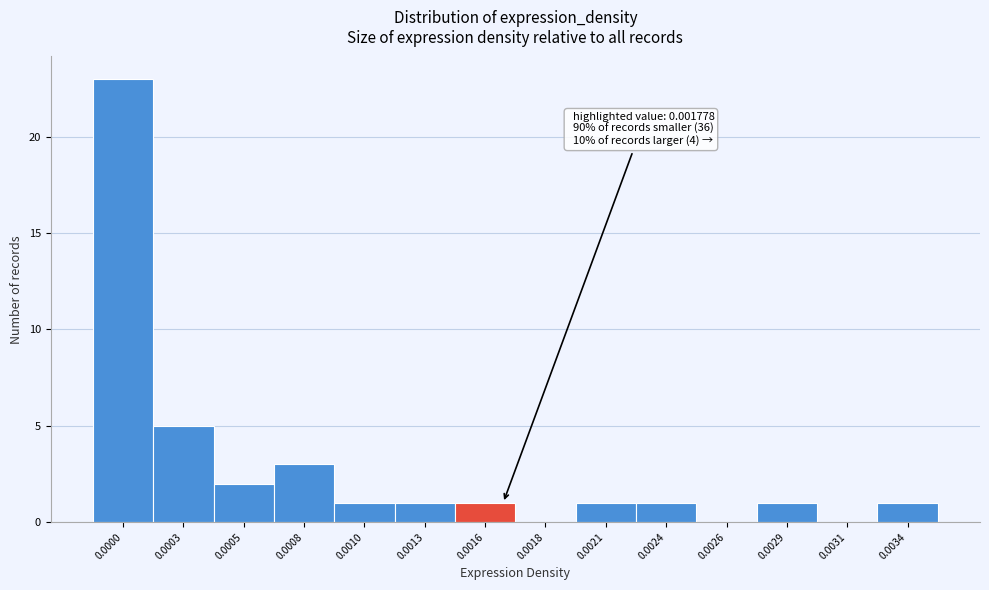

Reading right to left, transcribe all the data shown in this chart.

0.0034=1	0.0031=0	0.0029=1	0.0026=0	0.0024=1	0.0021=1	0.0018=0	0.0016=1	0.0013=1	0.0010=1	0.0008=3	0.0005=2	0.0003=5	0.0000=23